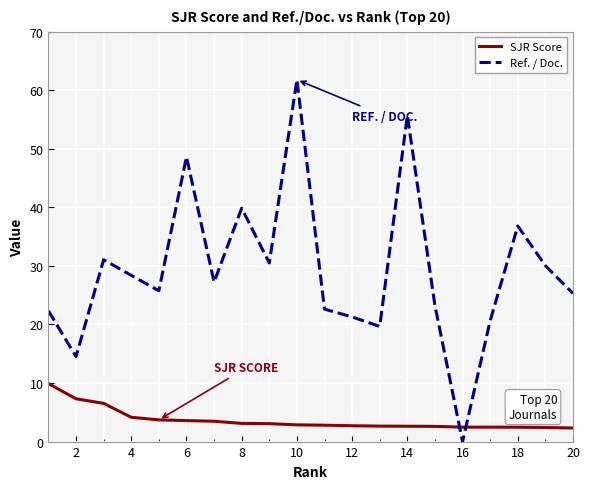

What is the difference between the maximum and minimum values in the SJR Score series?

7.6